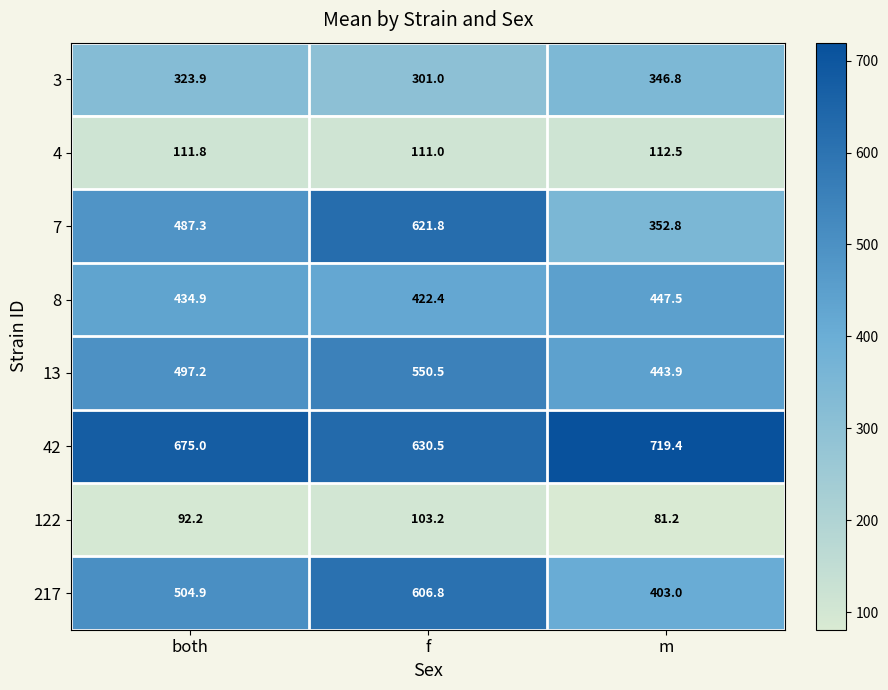

The 8 series shows 447.5 at m. True or false?

True